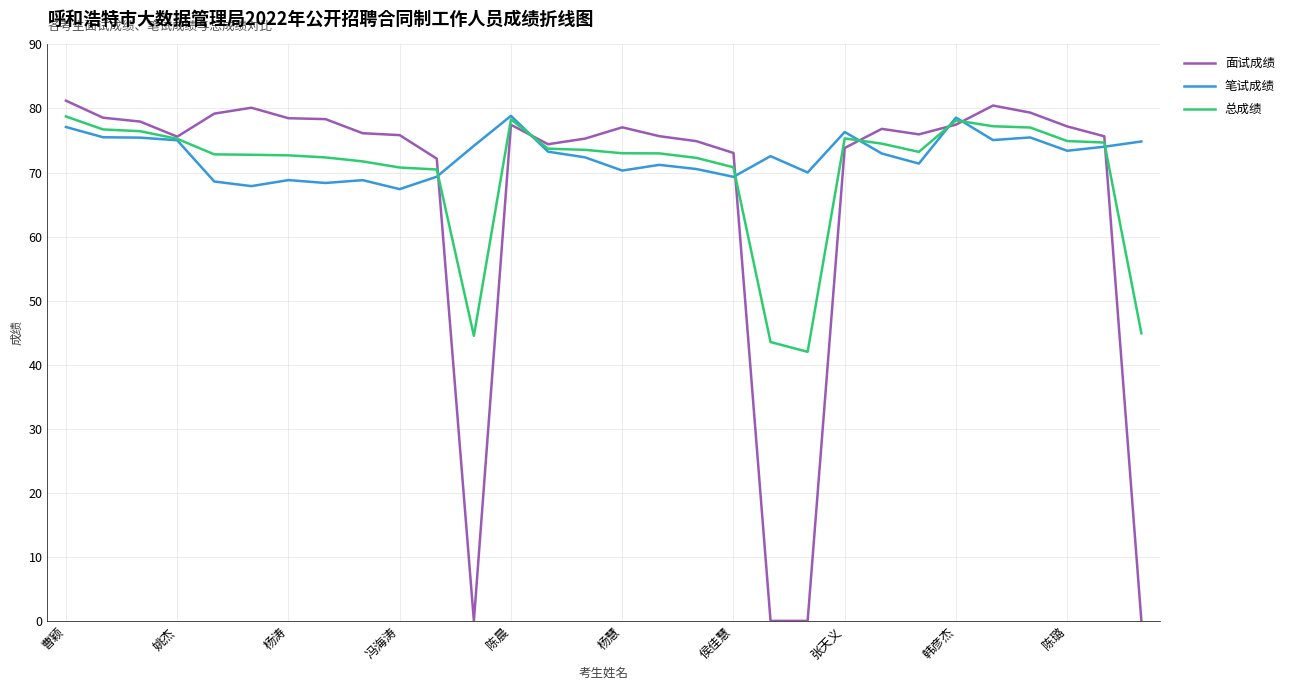

Which series has the largest range (max minus min)?

面试成绩